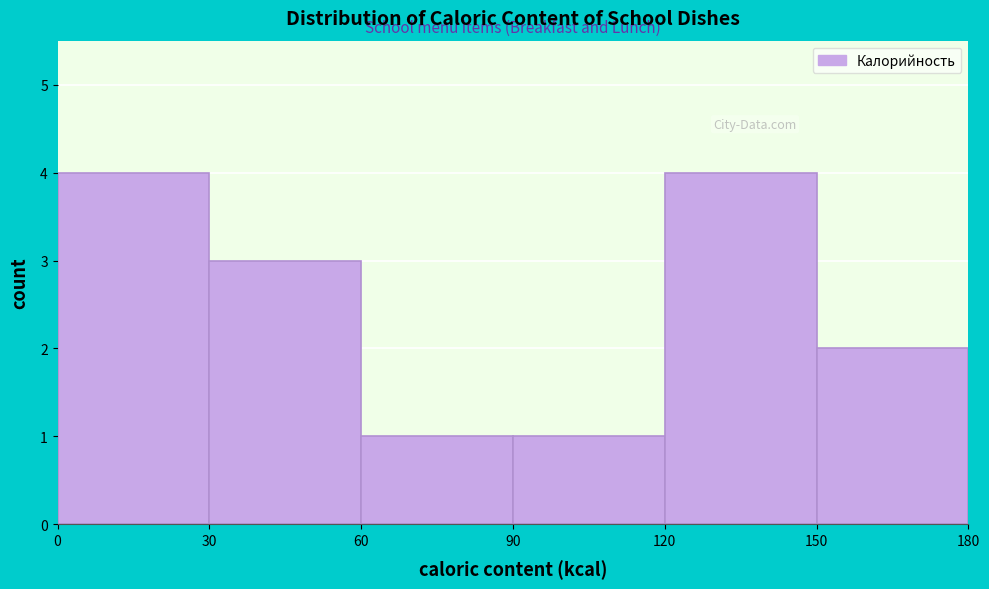

Reading left to right, list every bar in this chart as the range it spans on the x-axis followed by its height. The values are not printed on the chart, so give them approximately, as read against the axis.

0 to 30: 4
30 to 60: 3
60 to 90: 1
90 to 120: 1
120 to 150: 4
150 to 180: 2